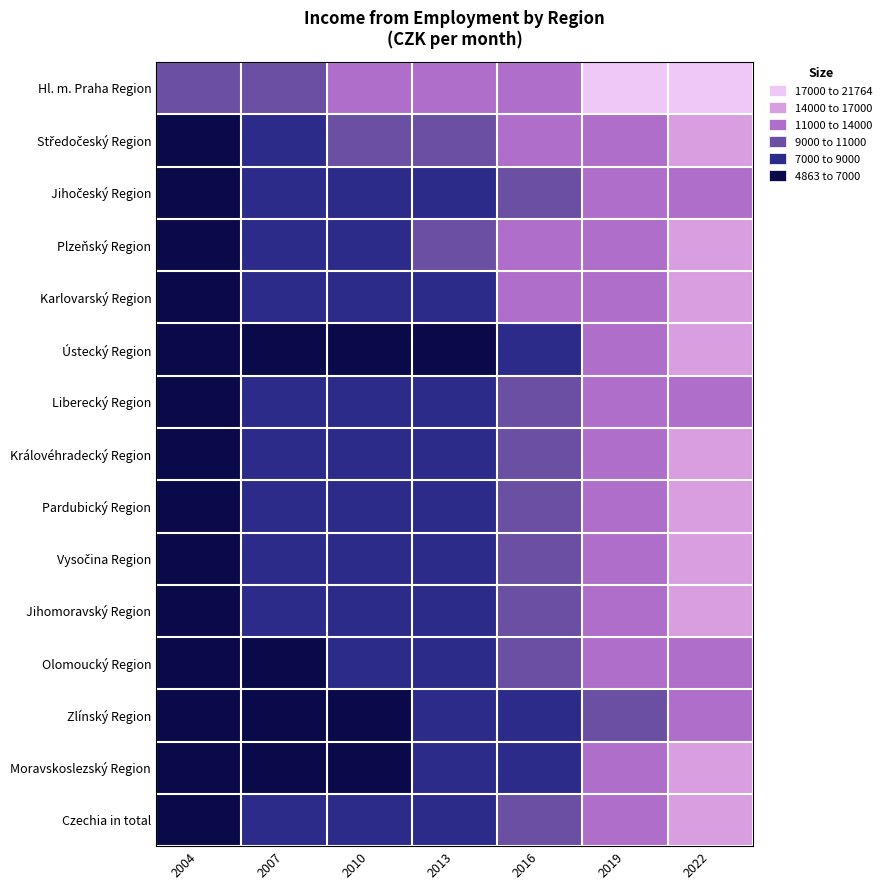

Rank the series at 2022 from lowest to highest value.

Olomoucký Region, Zlínský Region, Liberecký Region, Jihočeský Region, Ústecký Region, Moravskoslezský Region, Vysočina Region, Královéhradecký Region, Pardubický Region, Jihomoravský Region, Plzeňský Region, Czechia in total, Středočeský Region, Karlovarský Region, Hl. m. Praha Region